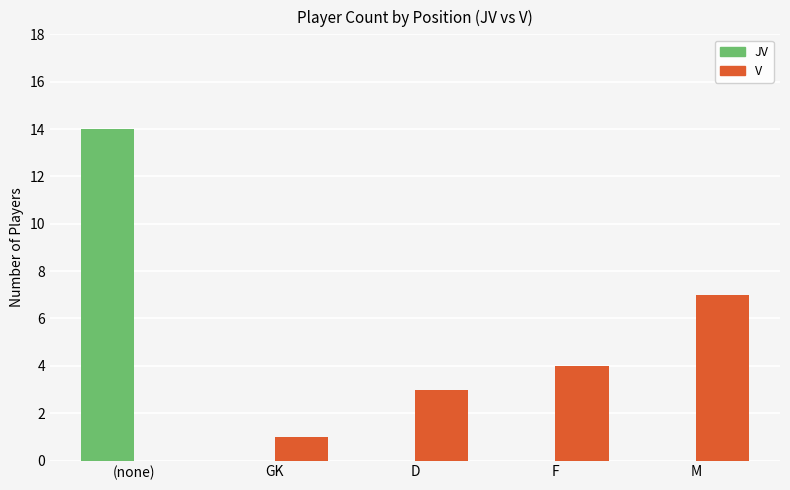

True or false: V has a value of 0 at (none).

True